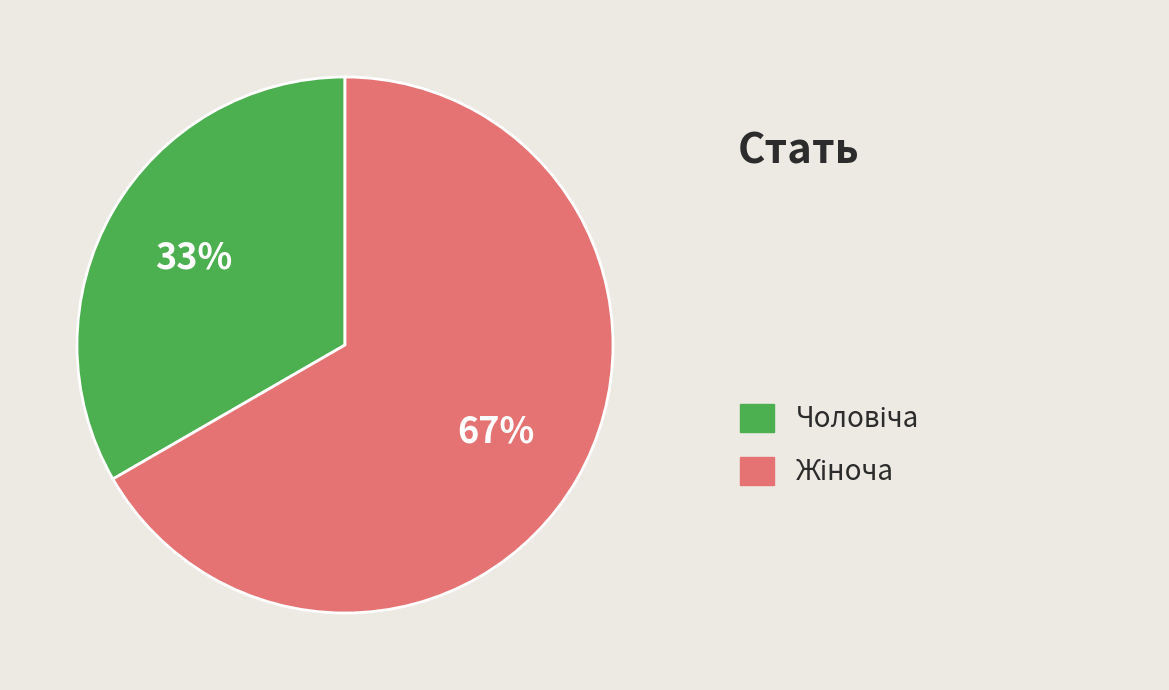

How many slices are in this pie chart?

2